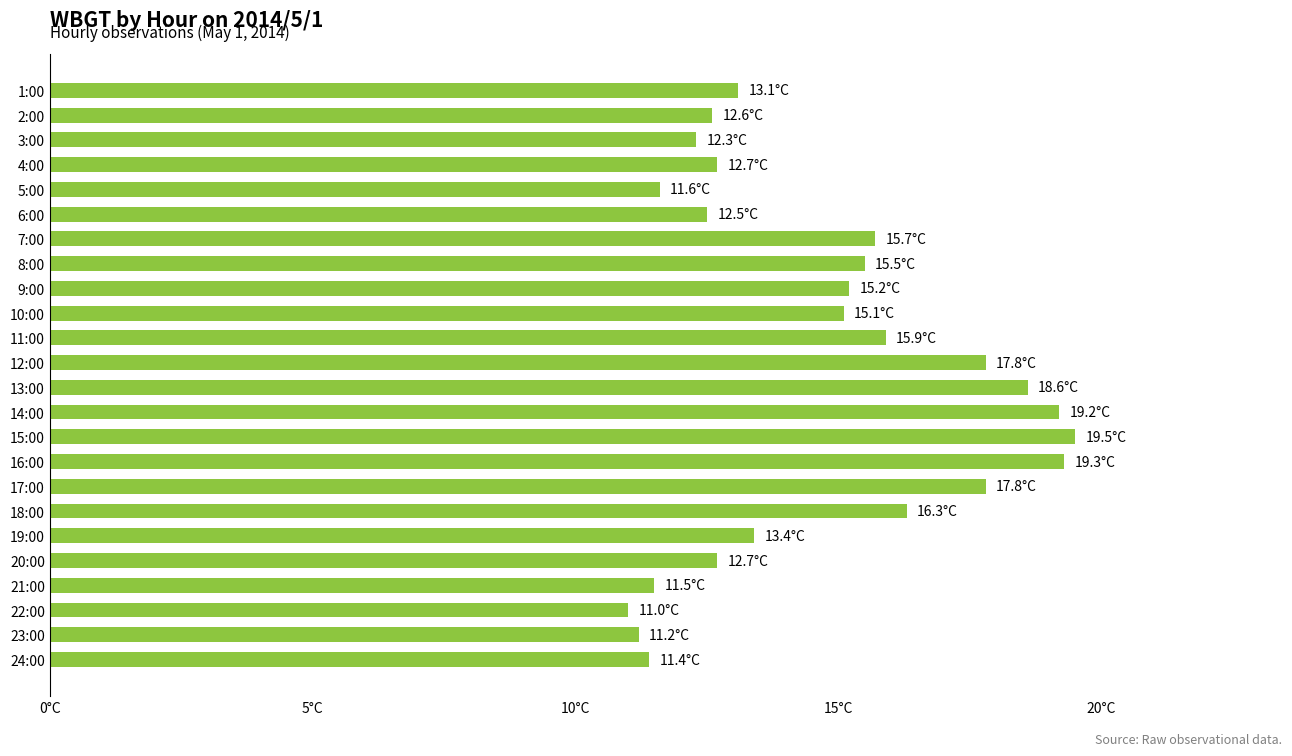

What is the sum of all values?

351.9